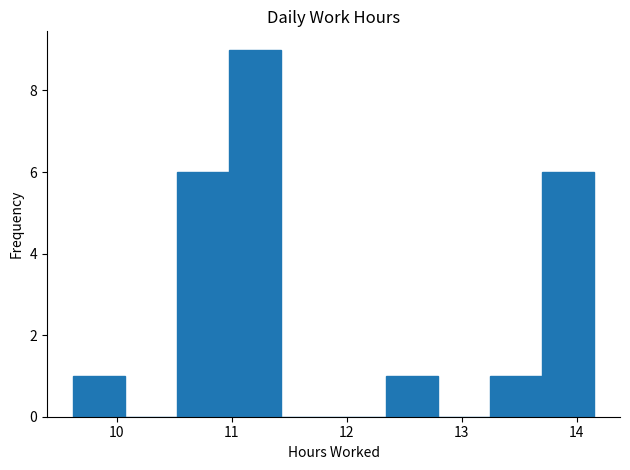

Reading left to right, transcribe this chart: for each bar, give the range it covers on the x-axis and its height. Neither the bar edges nor the heights are printed on the chart, so give them approximately, as read against the axes.

9.6 to 10.1: 1
10.1 to 10.5: 0
10.5 to 11.0: 6
11.0 to 11.4: 9
11.4 to 11.9: 0
11.9 to 12.3: 0
12.3 to 12.8: 1
12.8 to 13.2: 0
13.2 to 13.7: 1
13.7 to 14.2: 6